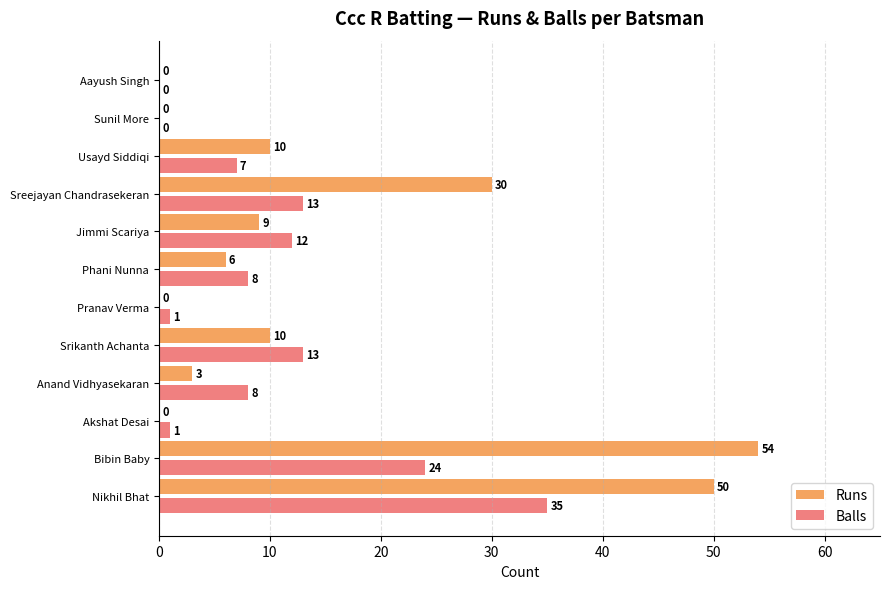

Count the number of data series in this chart.

2